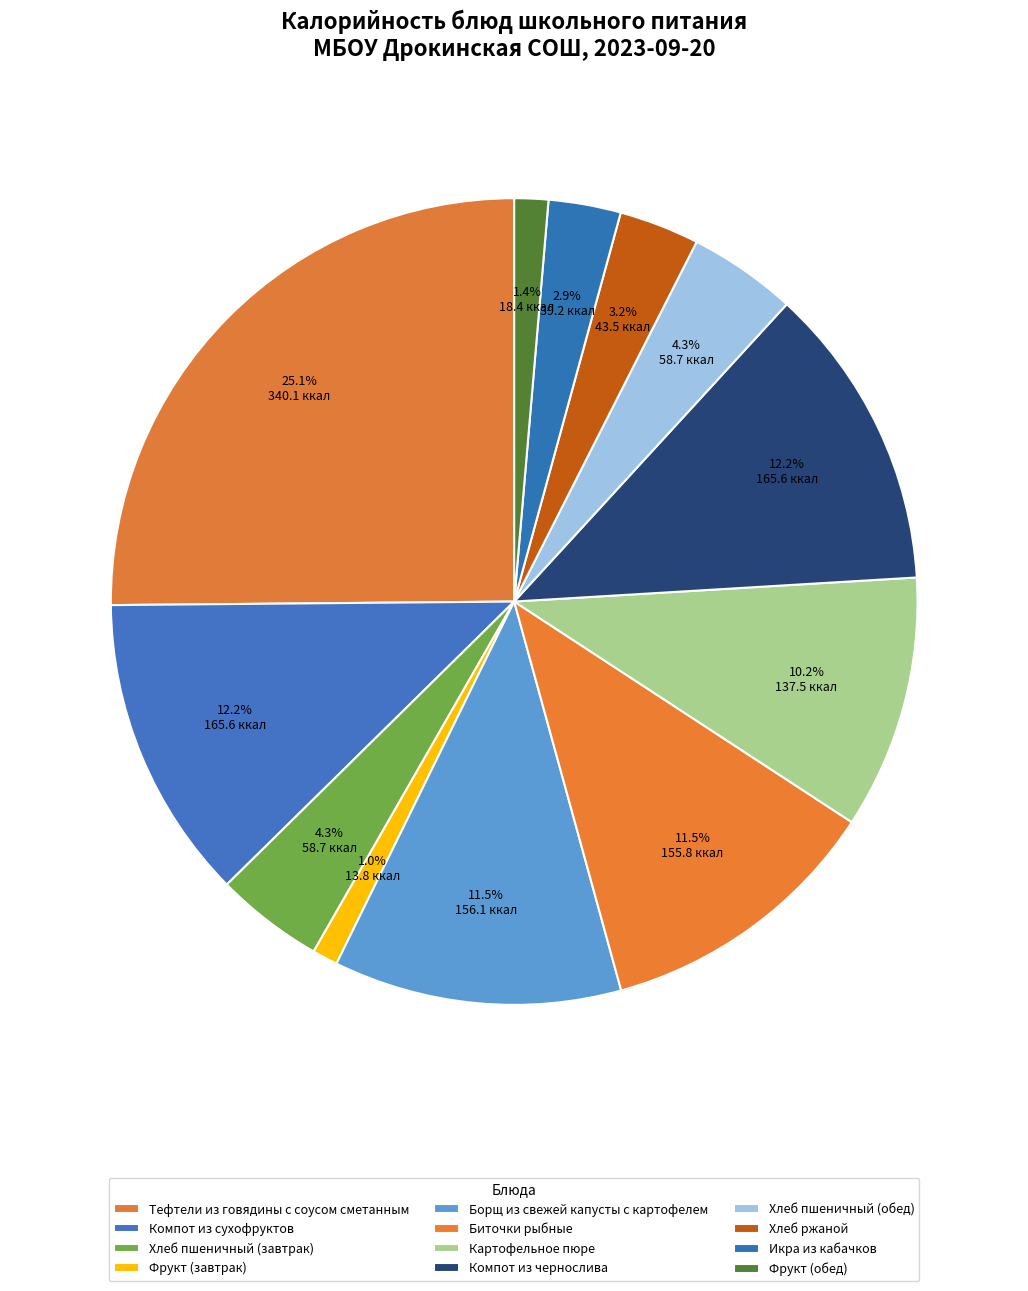

Which has a higher value, Компот из чернослива or Хлеб пшеничный (завтрак)?

Компот из чернослива